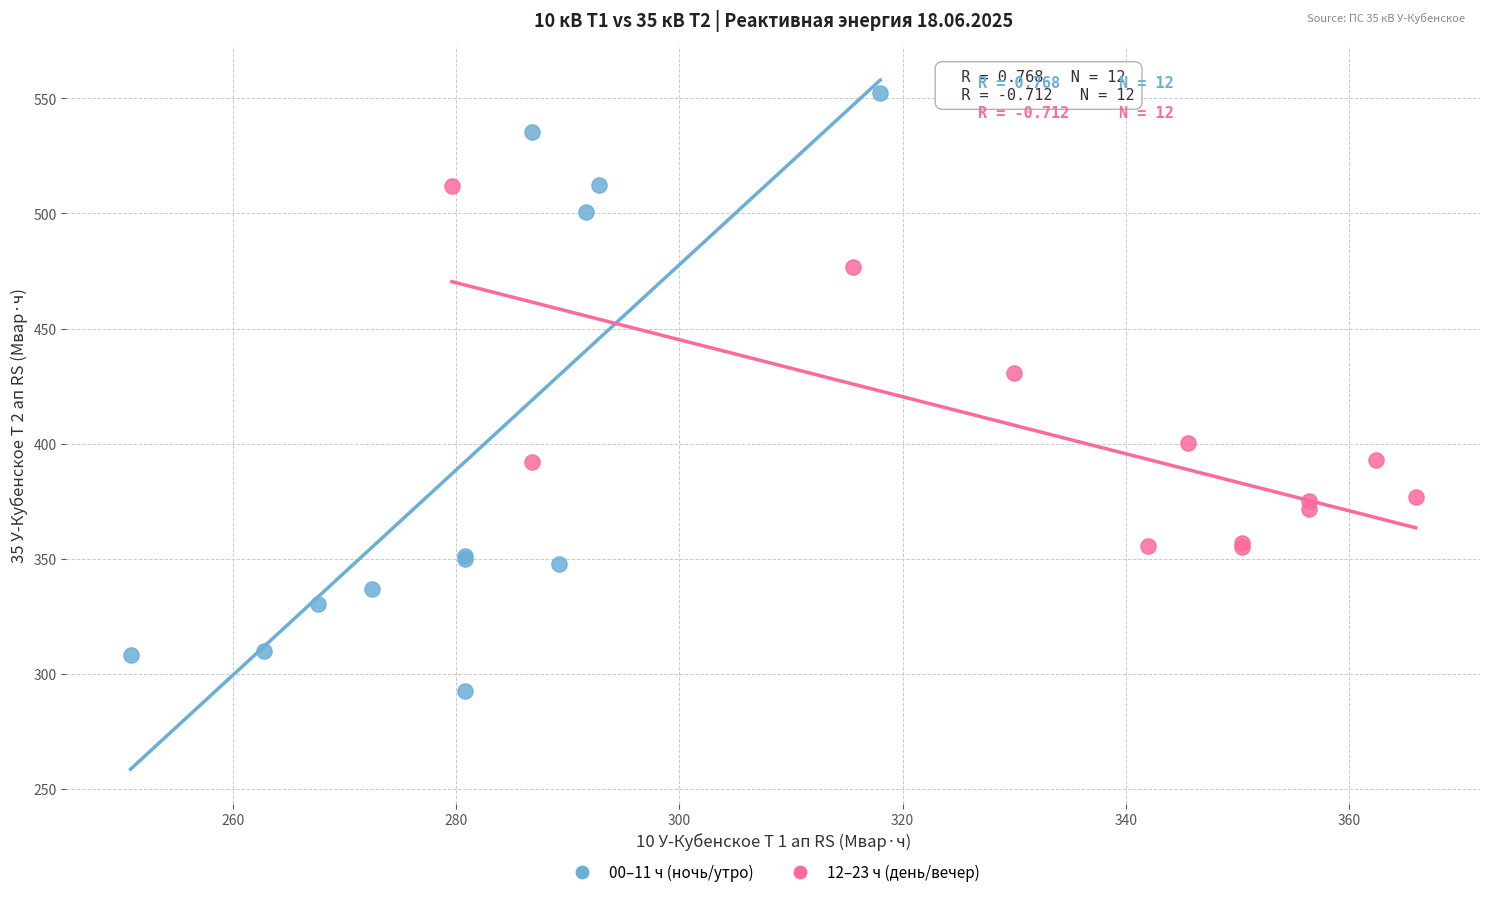

What are all the series names shown in the legend?

00–11 ч (ночь/утро), 12–23 ч (день/вечер)